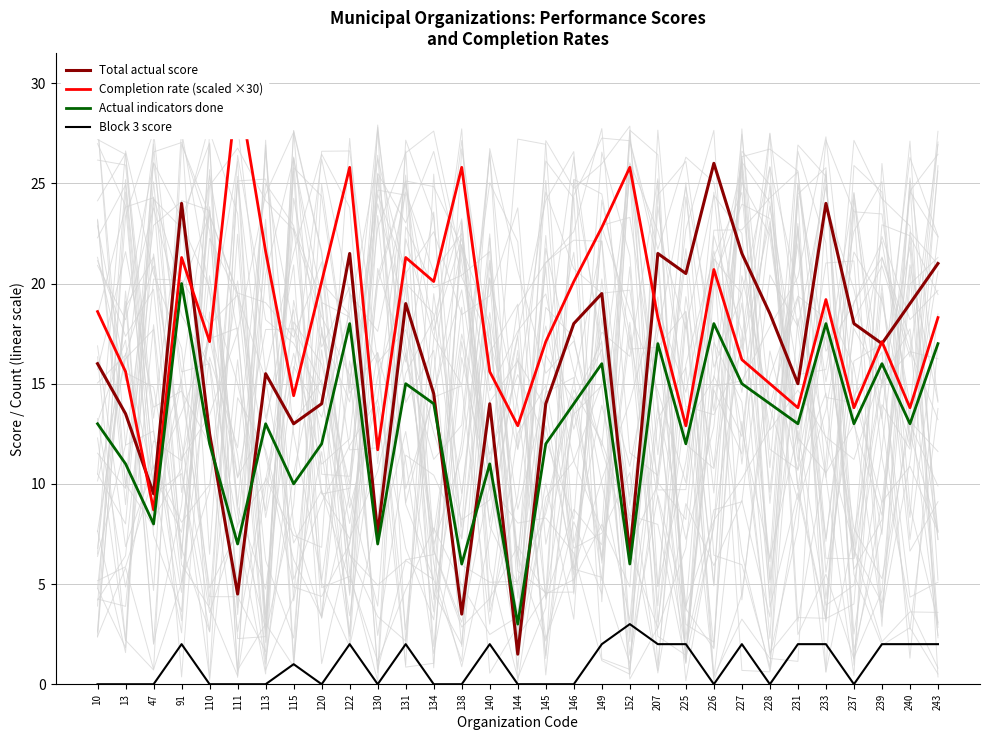

True or false: Total actual score has more than 1 interior local peaks.

True